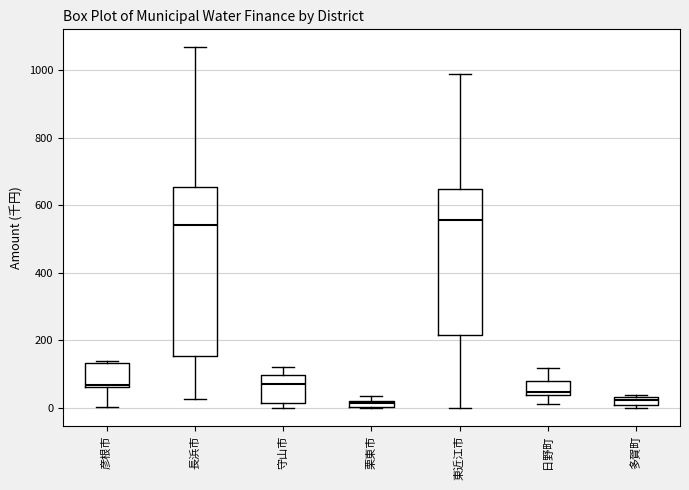

Which box is the tallest, from its lower edge to its upper edge?

長浜市